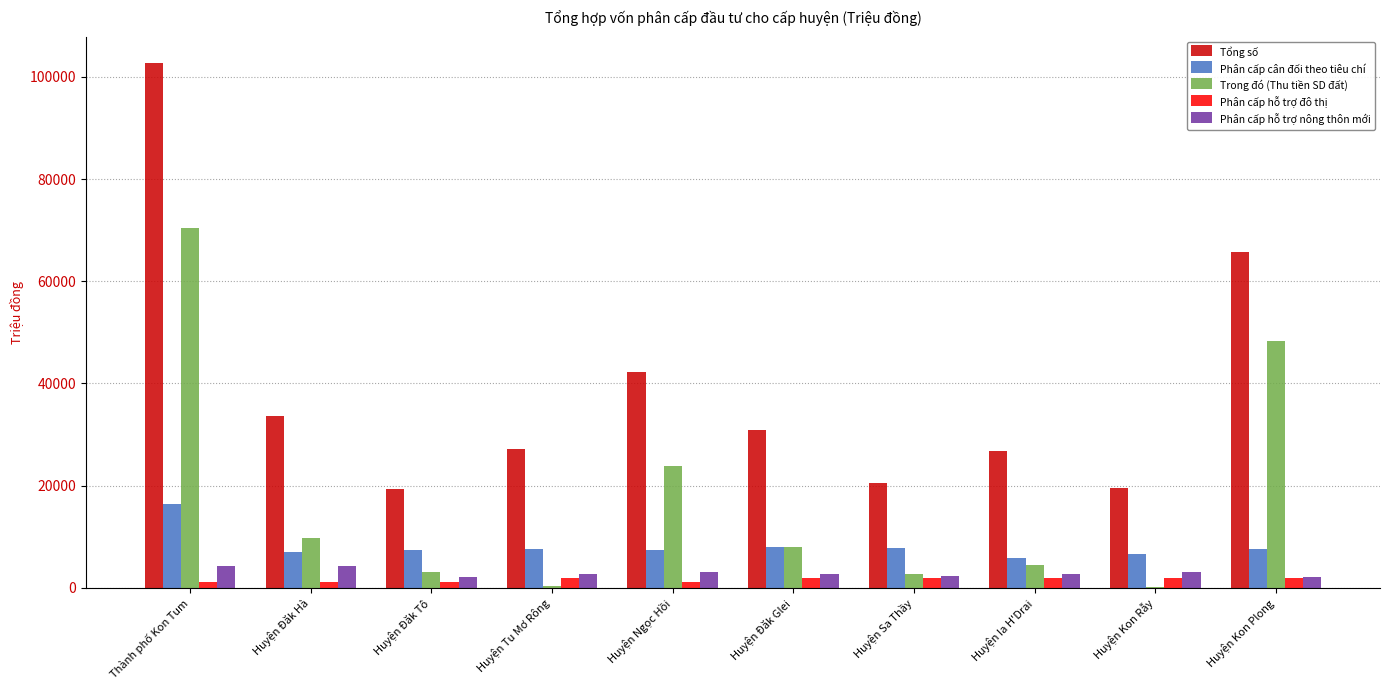

Which series has the largest total across all categories?

Tổng số